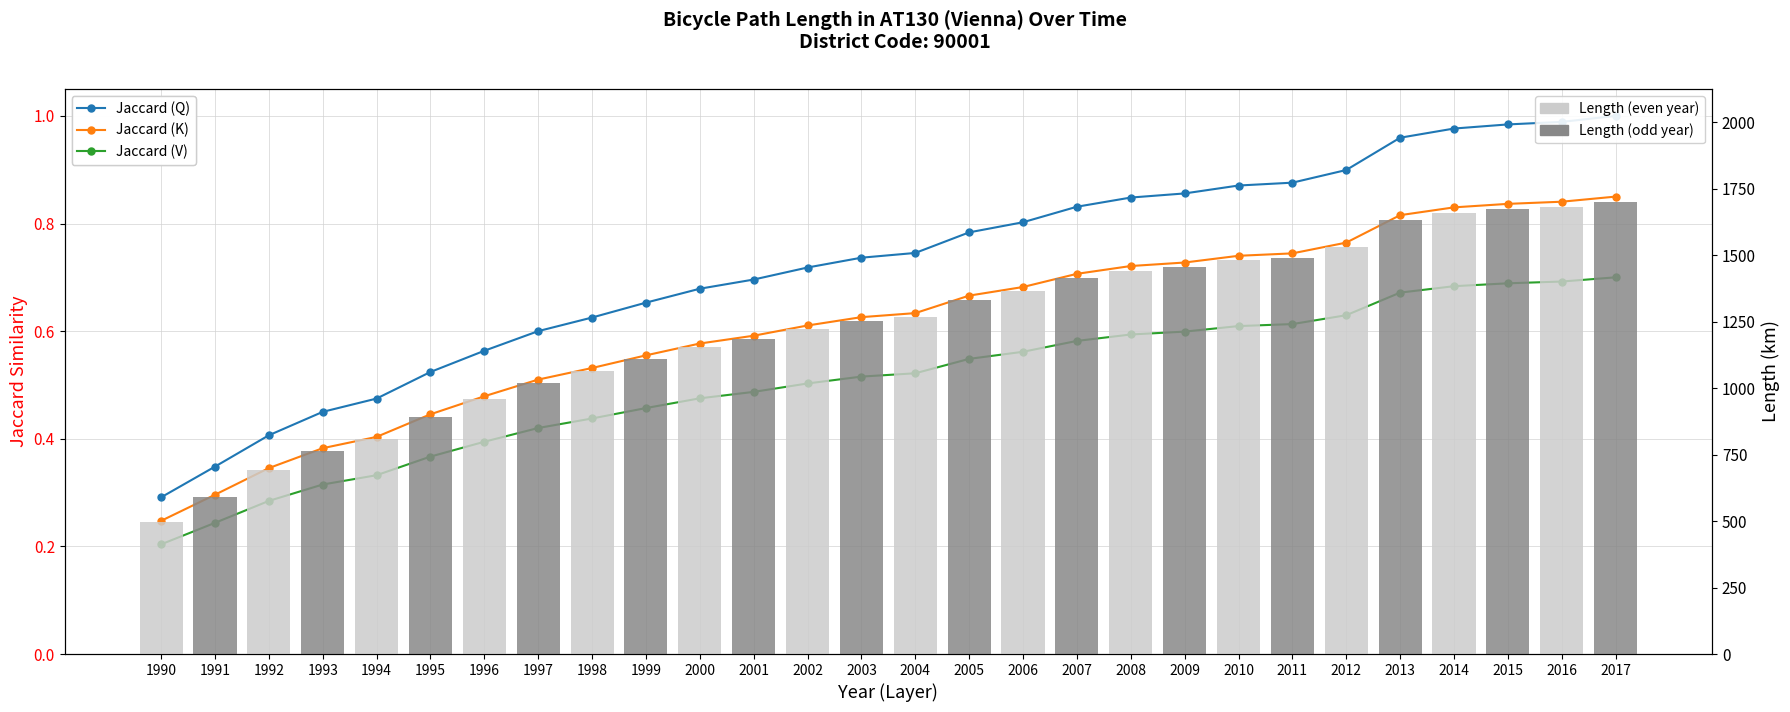

What is the sum of the Jaccard (V) values at 1998 and 2011?

1.1